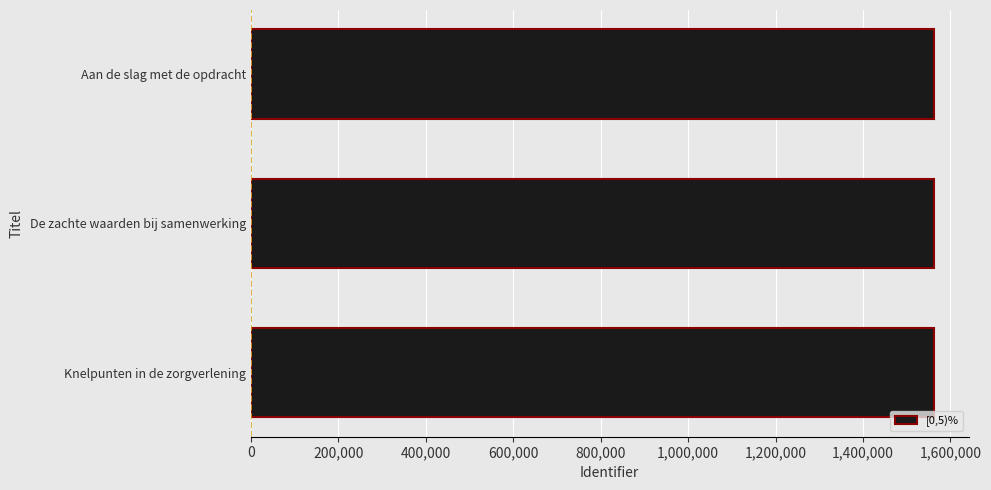

How many values are between 1563181 and 1563511?

3